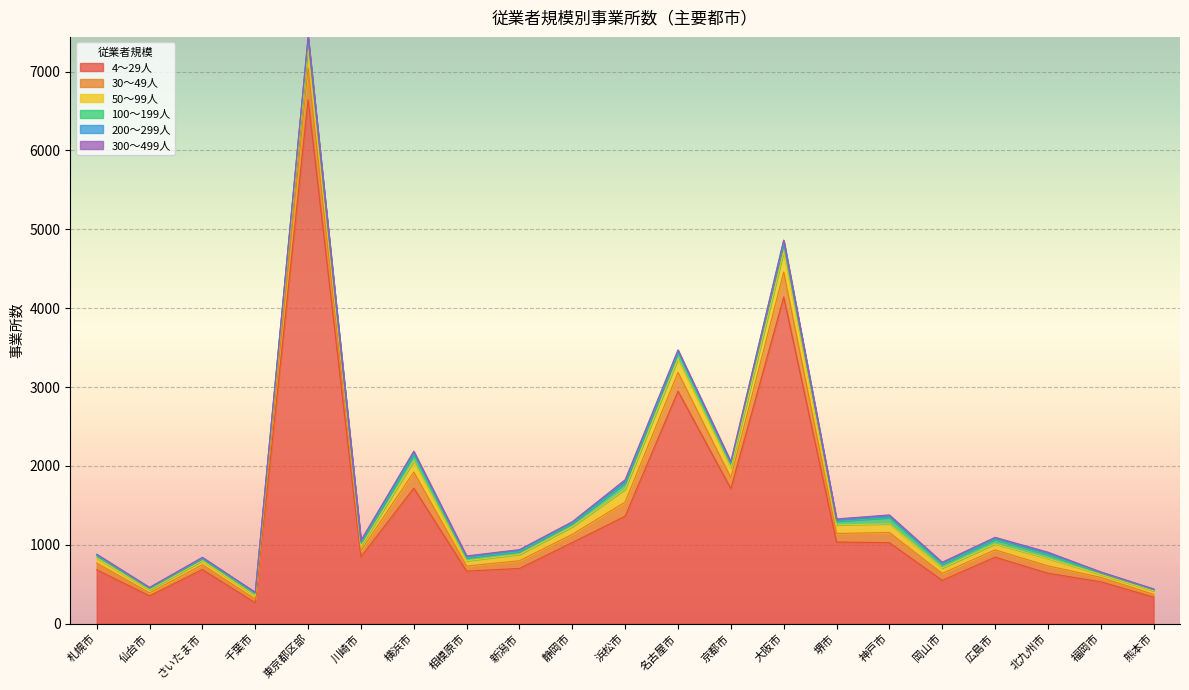

True or false: 200～299人 and 50～99人 cross at least once.

False